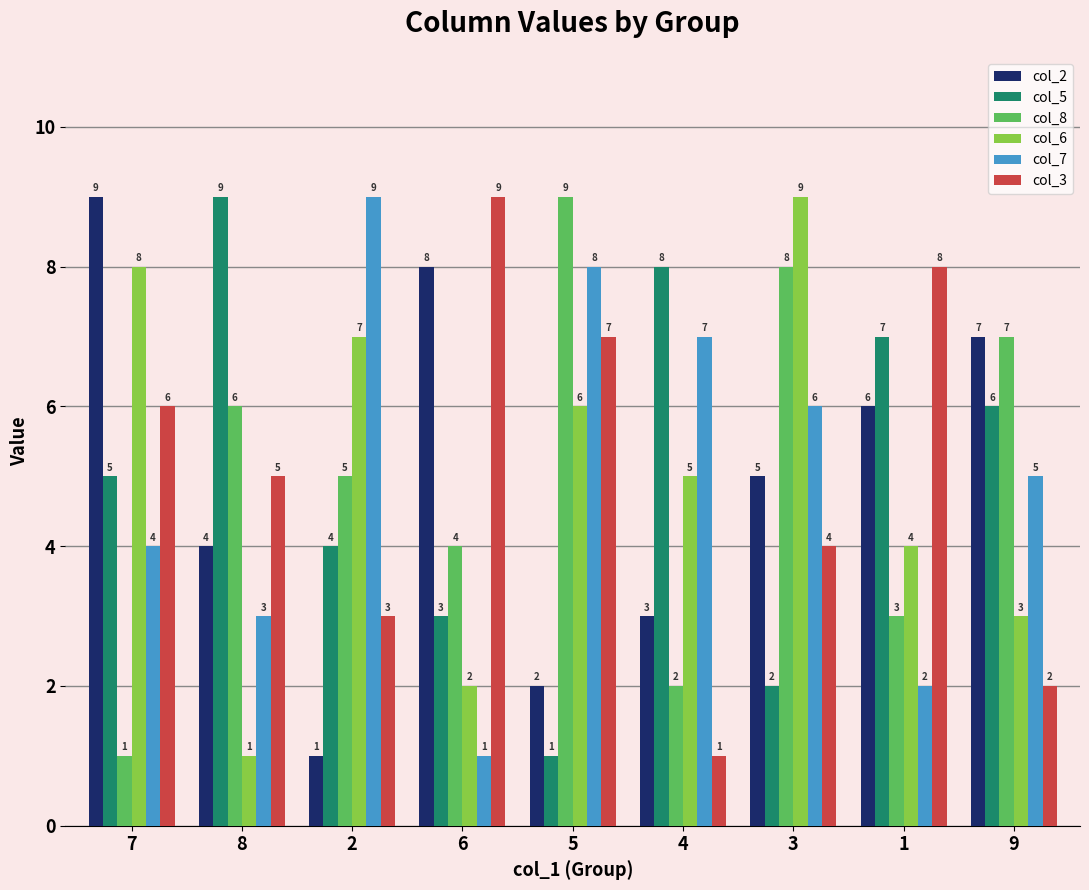

Is it true that col_6 equals 7 at 2?

True